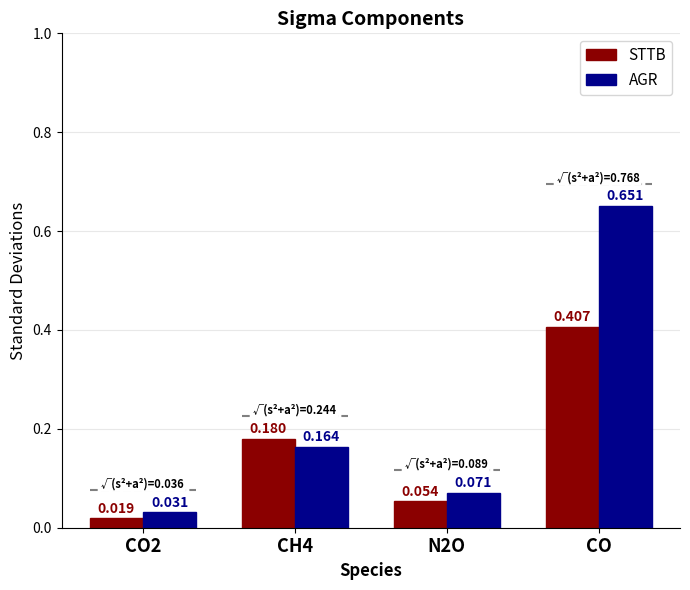

What are all the series names shown in the legend?

STTB, AGR